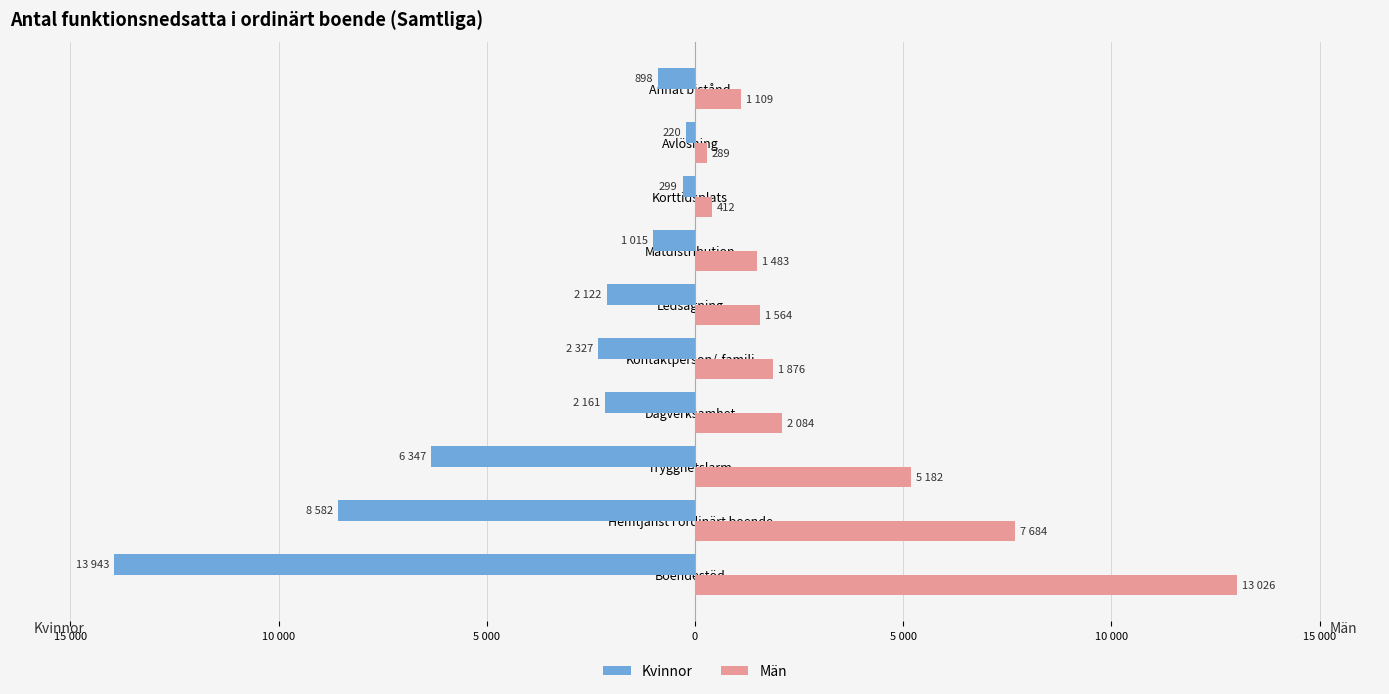

At how many categories does at least one series exceed 6618?

2